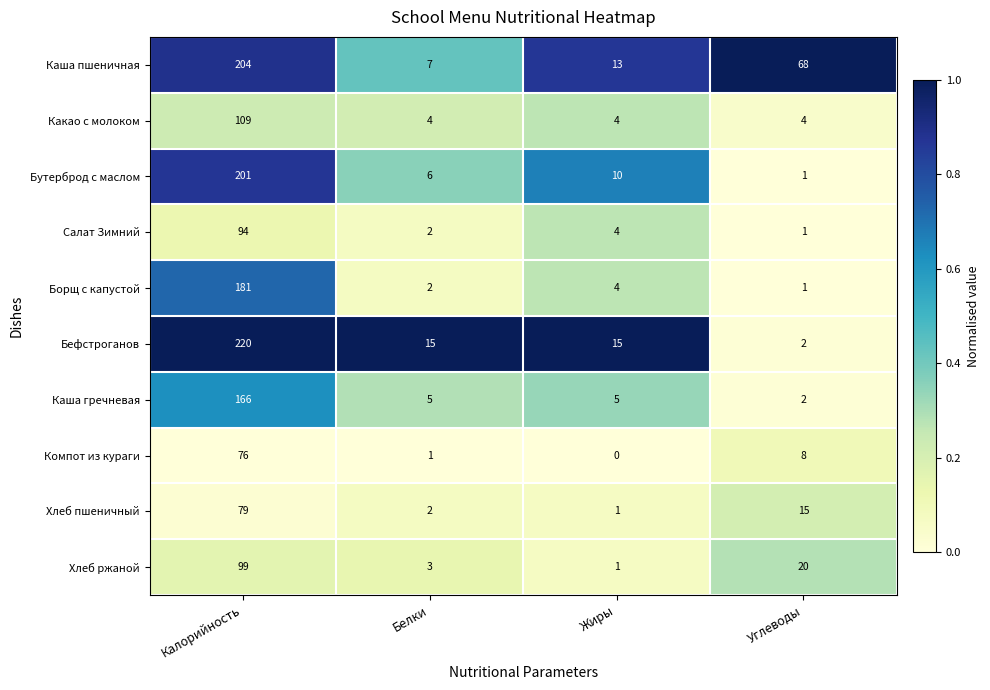

What value does the Каша гречневая series have at Калорийность, to the nearest 50?

150